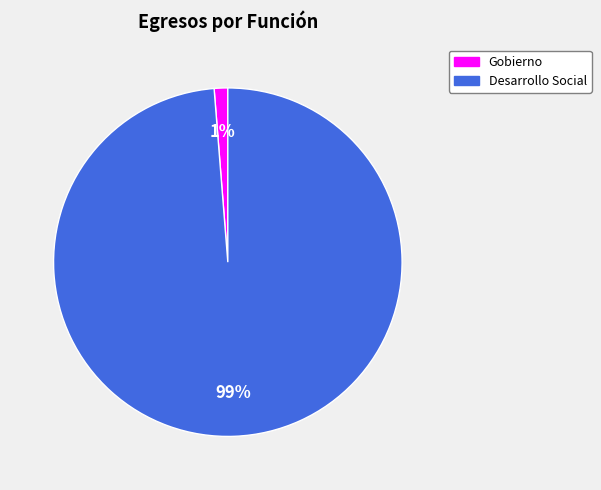

To the nearest percent, what is the average slice percentage?

50%